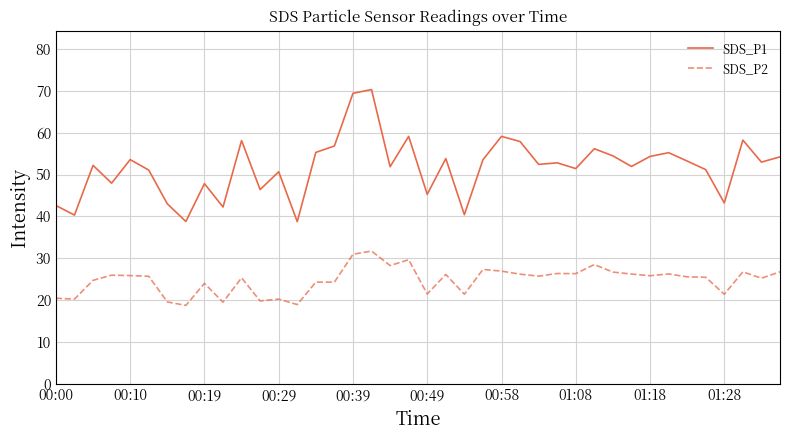

Which series has the widest spread of values?

SDS_P1